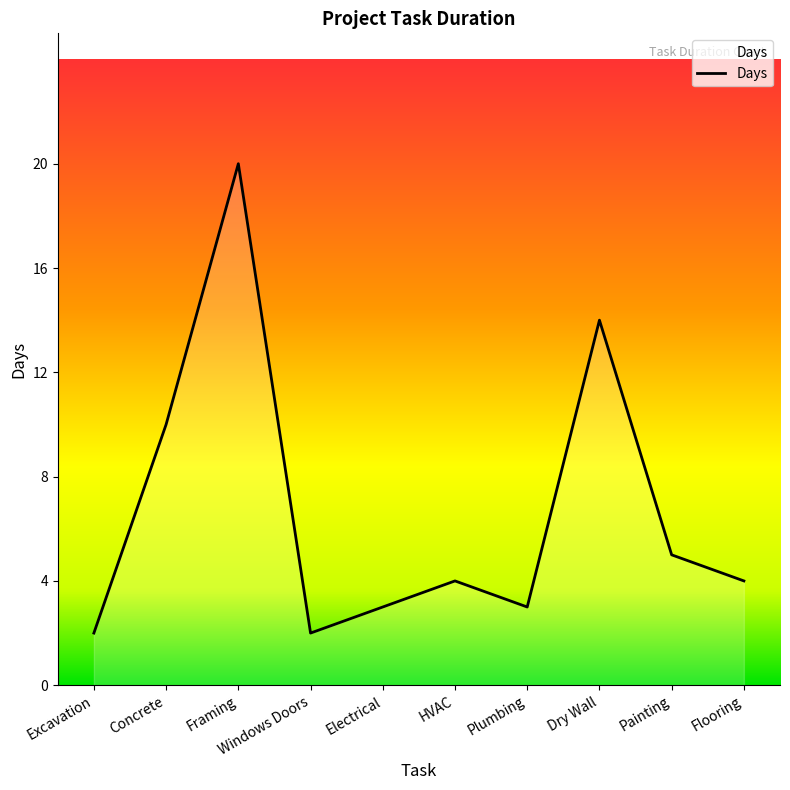

At which label is the value closest to 11?

Concrete